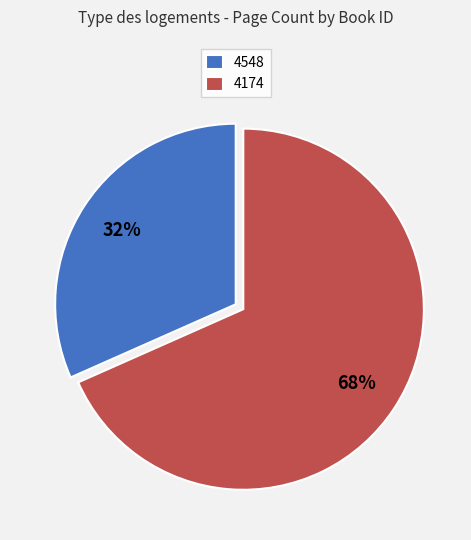

To the nearest percent, what is the average slice percentage?

50%